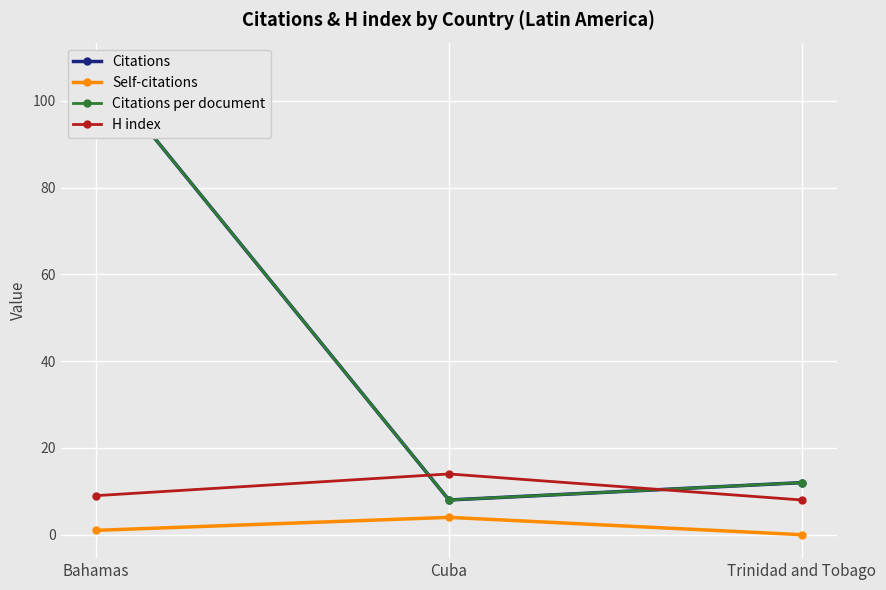

What is the value of the Self-citations point at the 1st from the left?

1